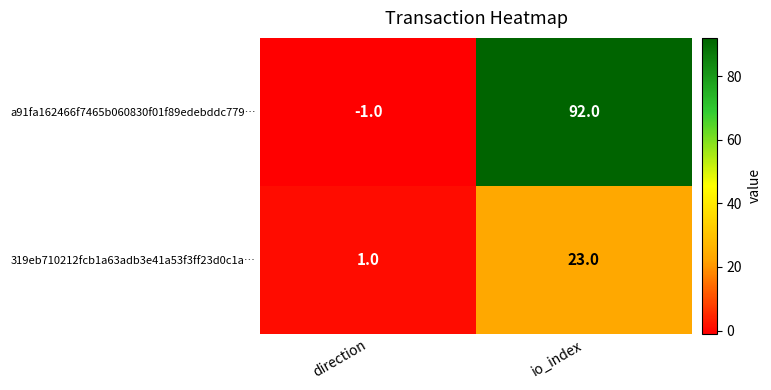

Which category has the lowest value across all series?

direction